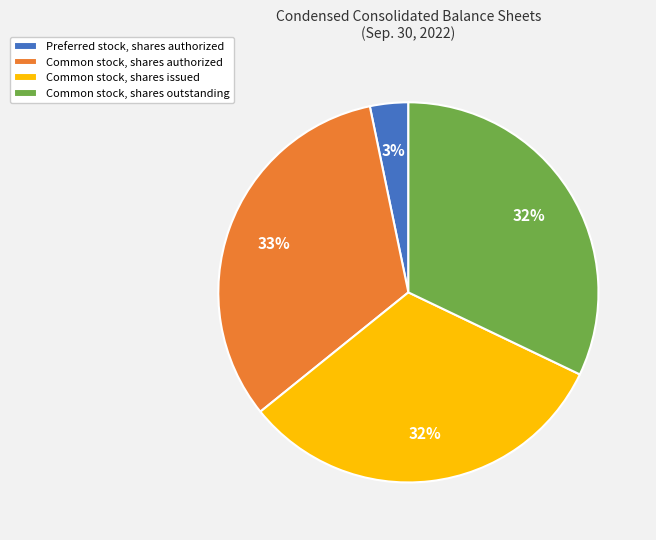

True or false: Common stock, shares issued accounts for 32% of the total.

True